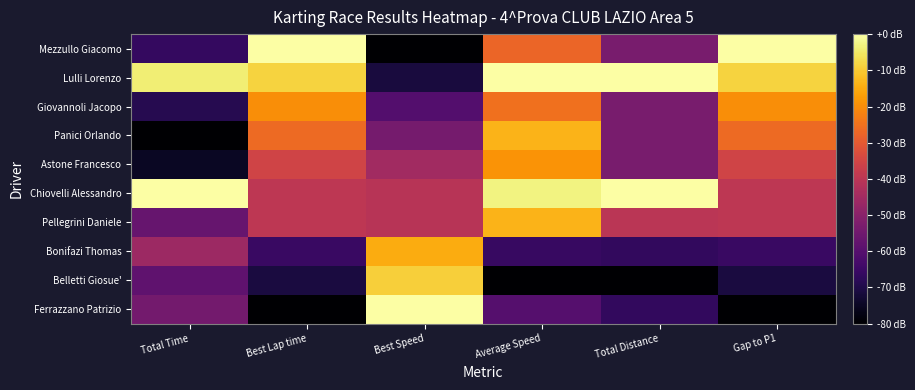

What is the total value across all series at Total Time?

-508.8